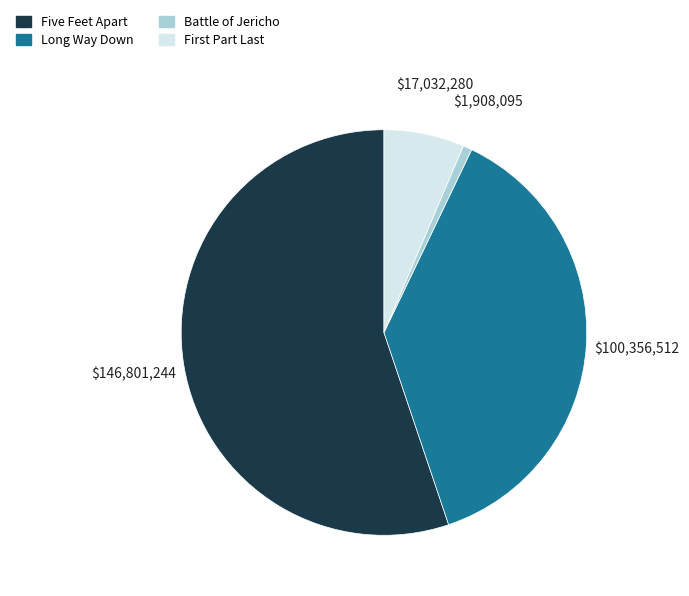

Which category has the smallest portion of the pie?

Battle of Jericho